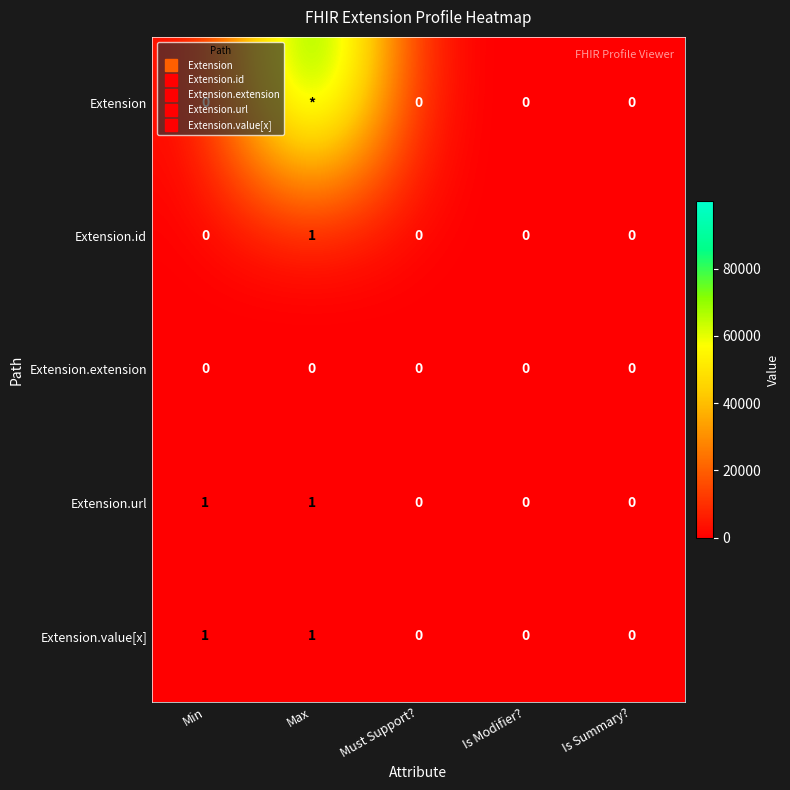

Which series has the largest total across all categories?

Extension